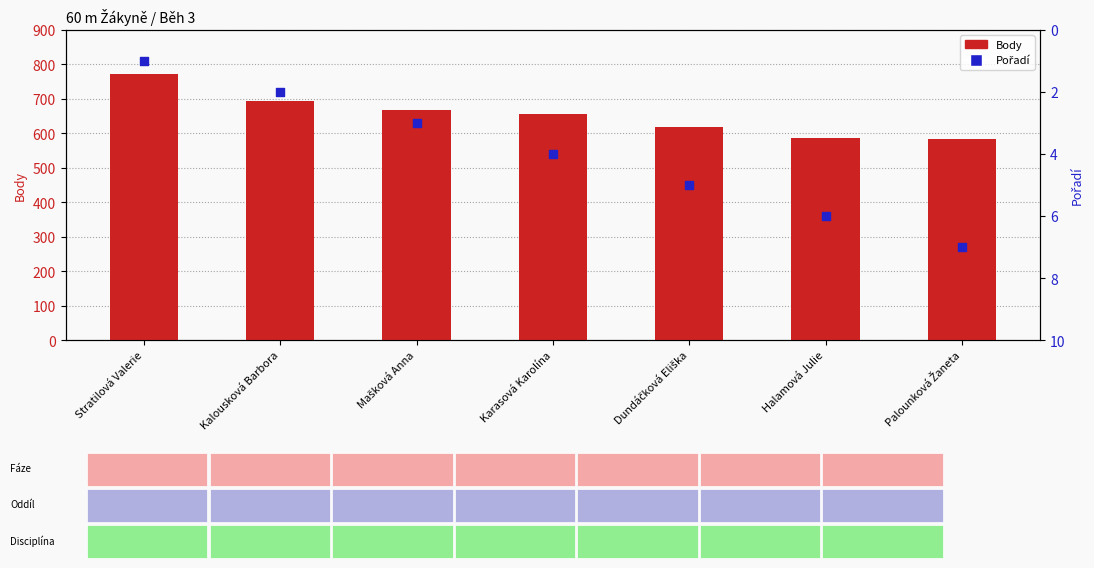

Which series contains the lowest Y value?

Pořadí